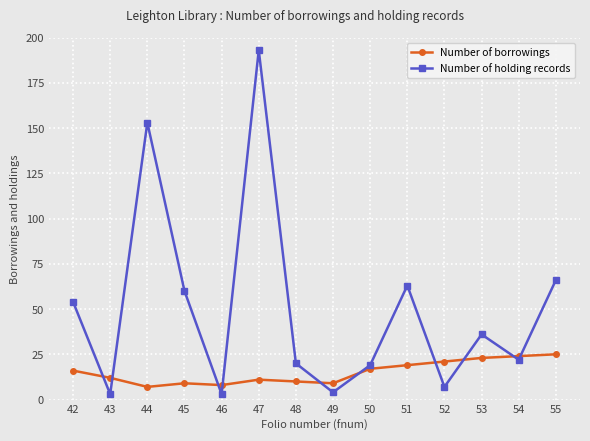

What is the difference between the maximum and minimum values in the Number of borrowings series?

18